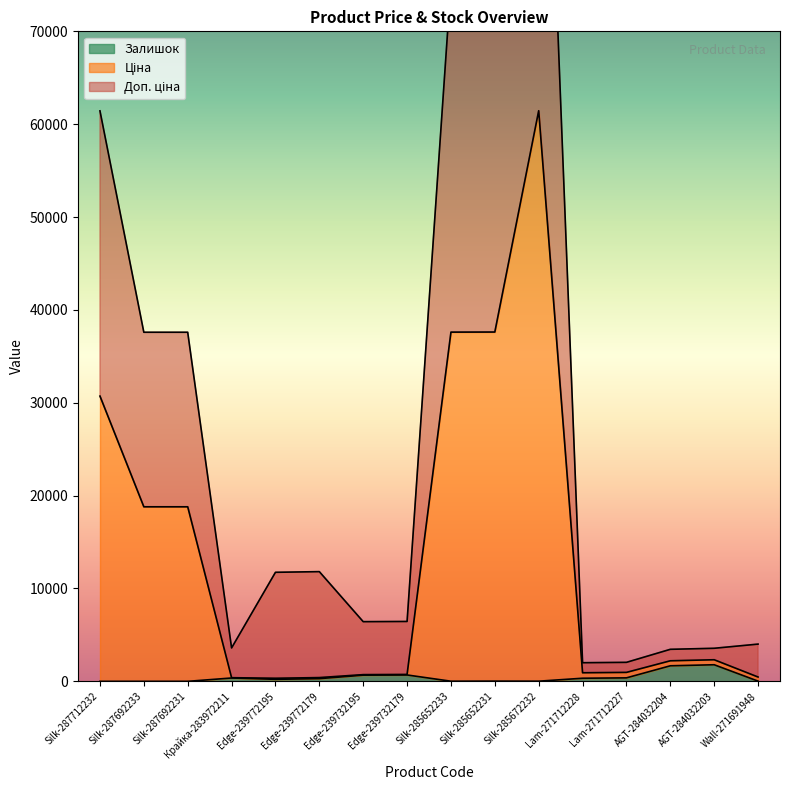

How many distinct data groups are displayed?

3